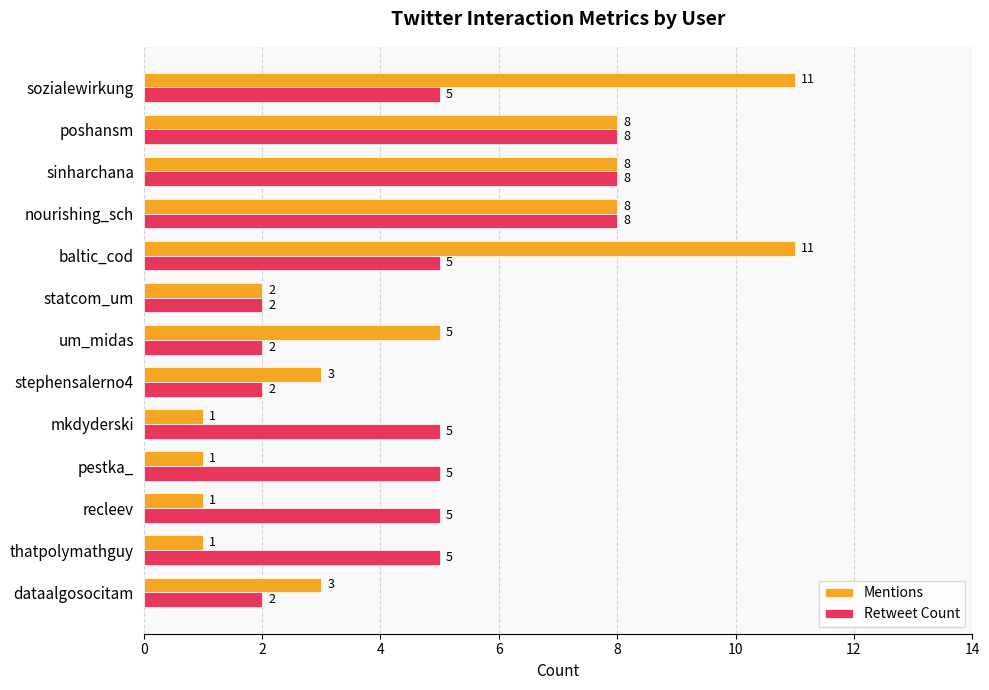

What is the greatest value displayed?

11